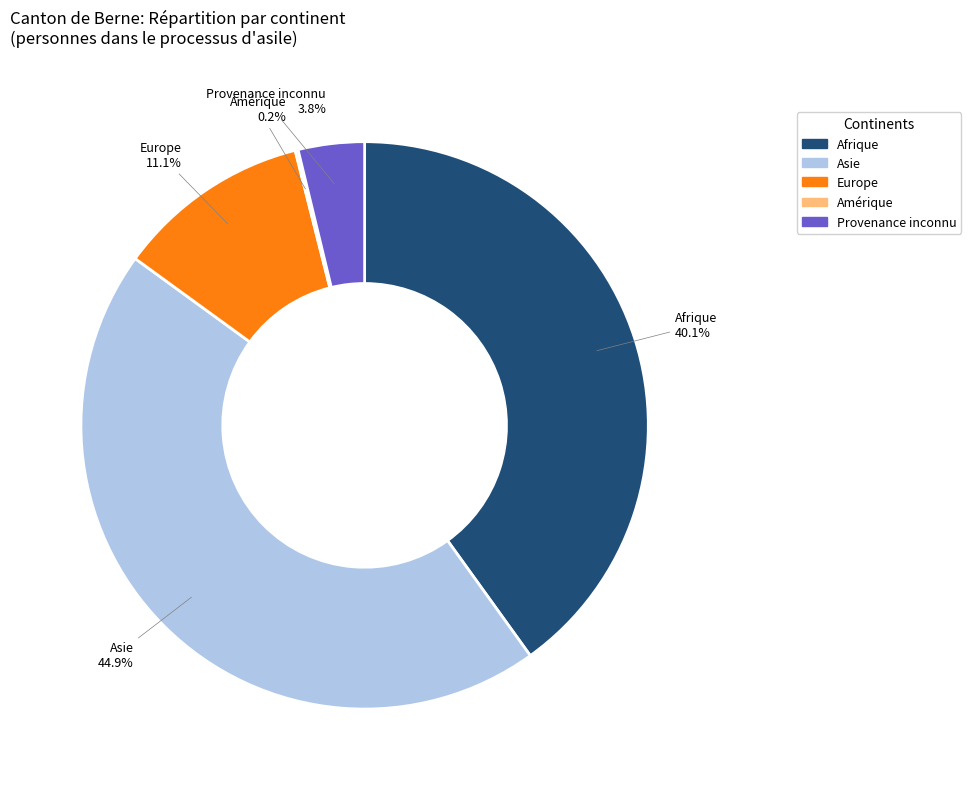

Is there a majority slice in this chart?

No